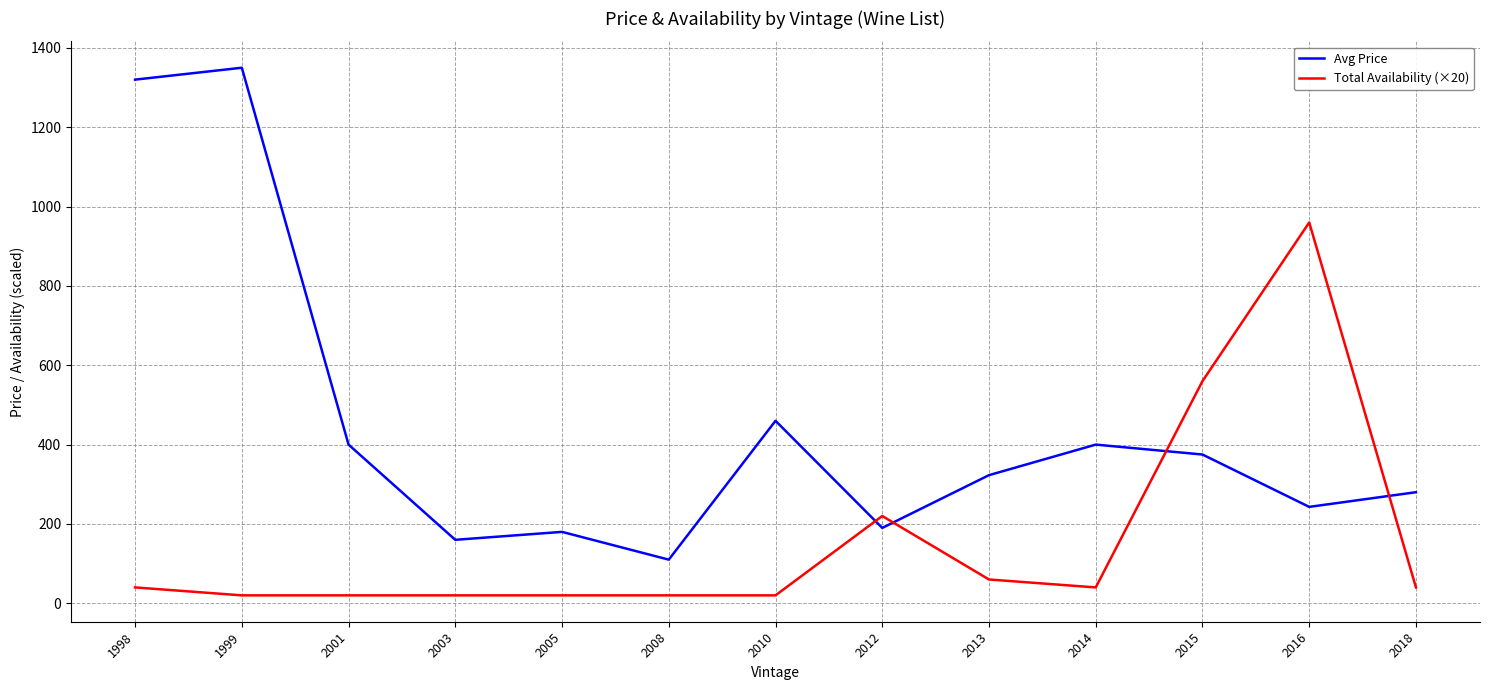

Between 2014 and 2015, which series saw the biggest shift?

Total Availability (×20)